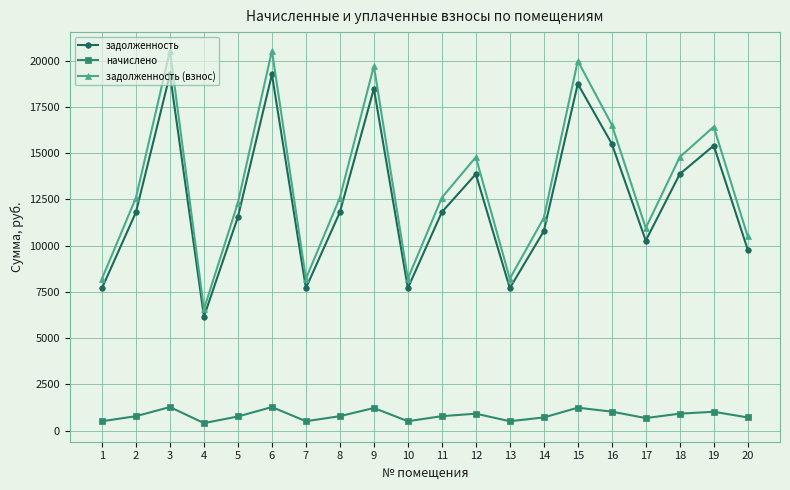

True or false: начислено and задолженность cross at least once.

False